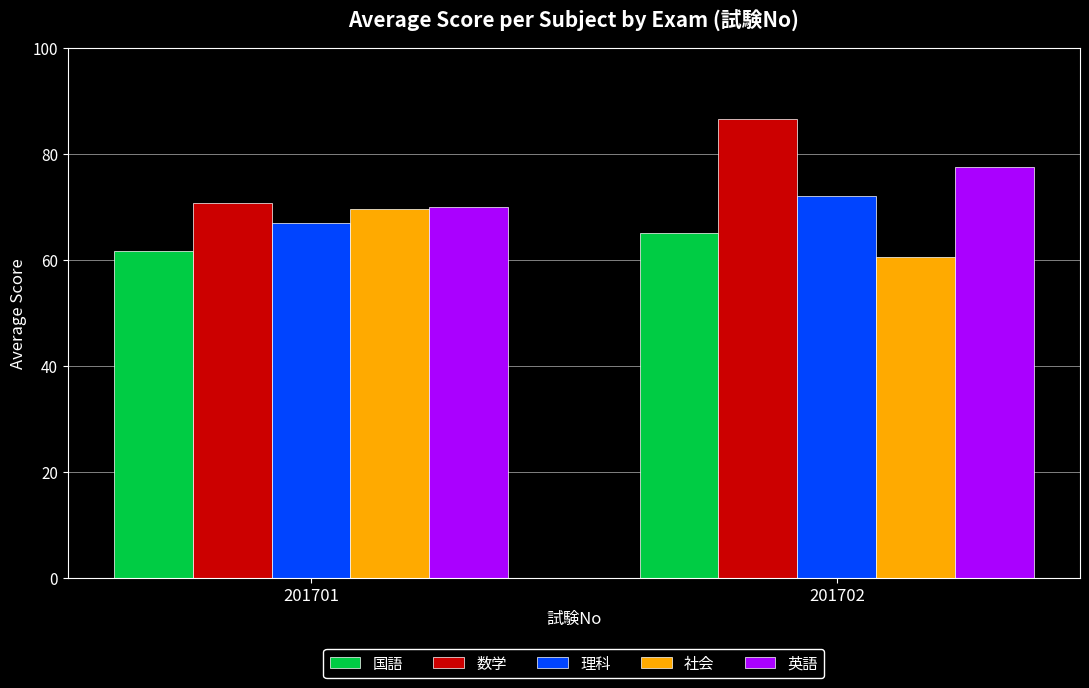

True or false: 社会 has a value of 69.6 at 201701.

True